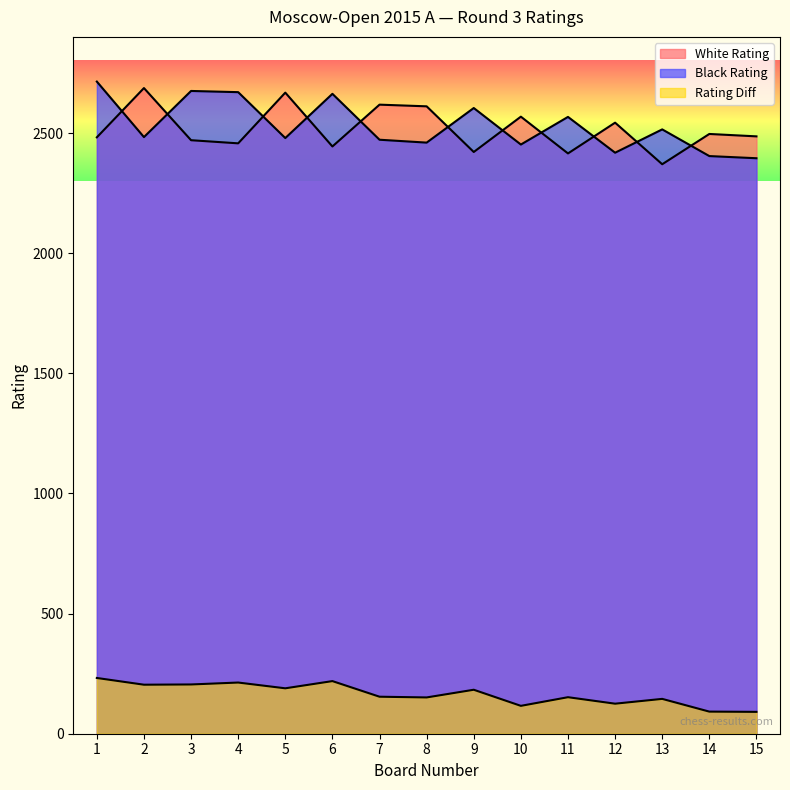

How many lines are shown in the chart?

3